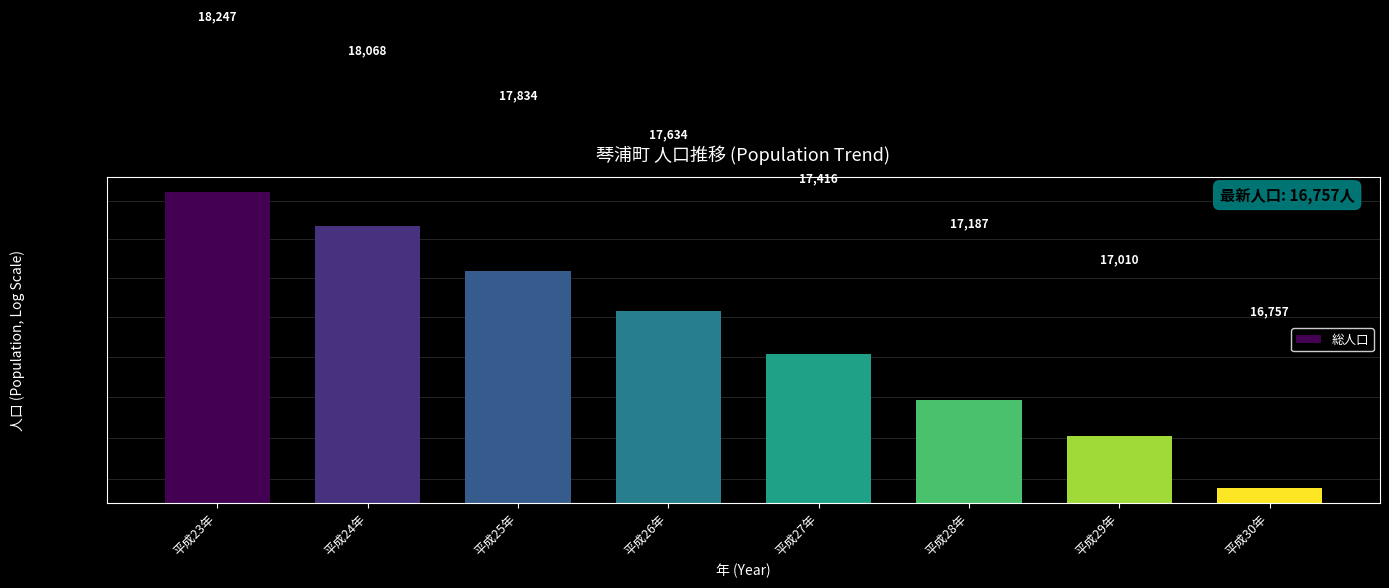

At which label does the data first exceed 17634?

平成23年